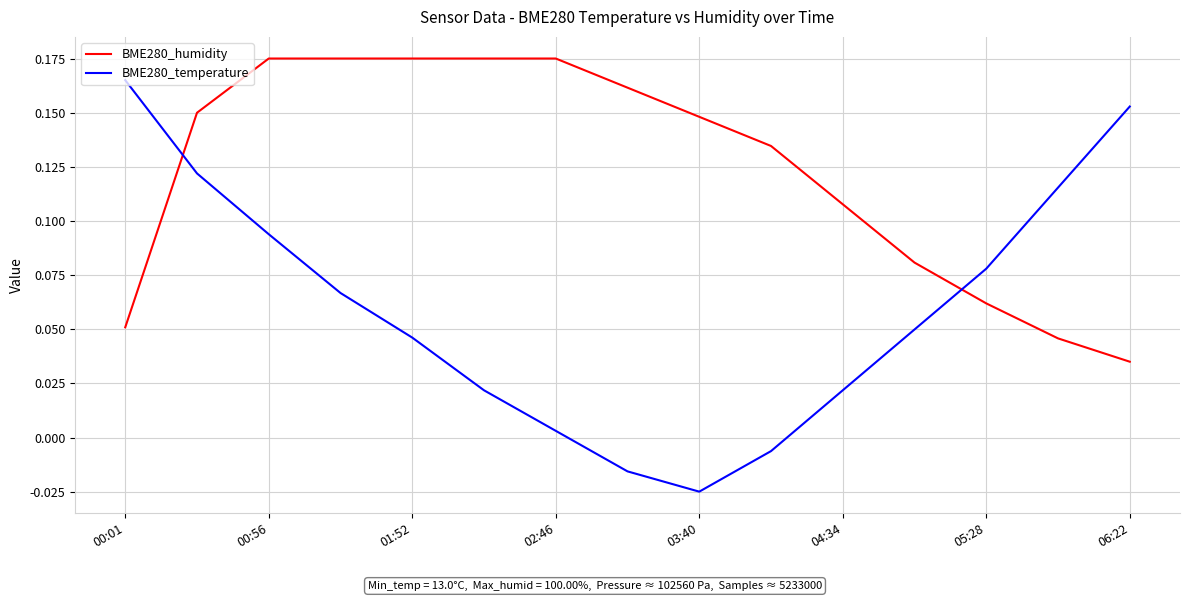

Which series has the largest total across all categories?

BME280_humidity